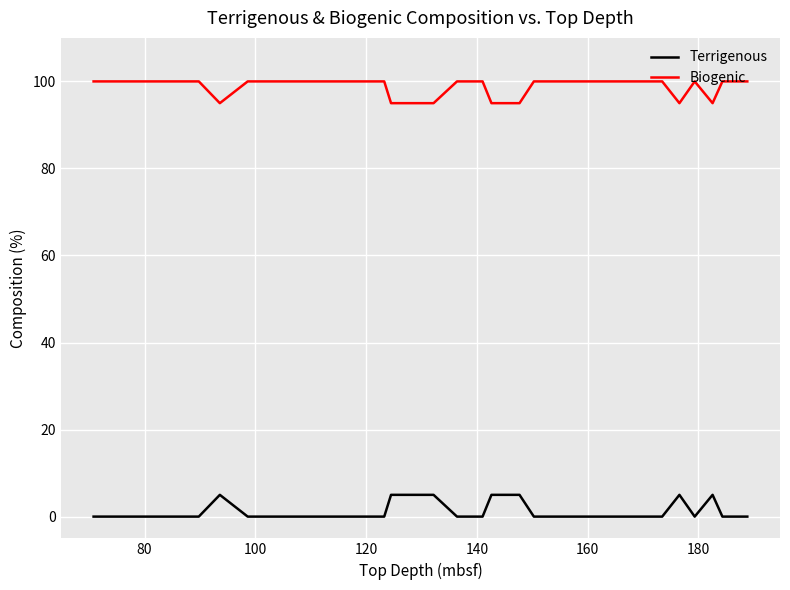

What is the difference between the maximum and minimum values in the Biogenic series?

5